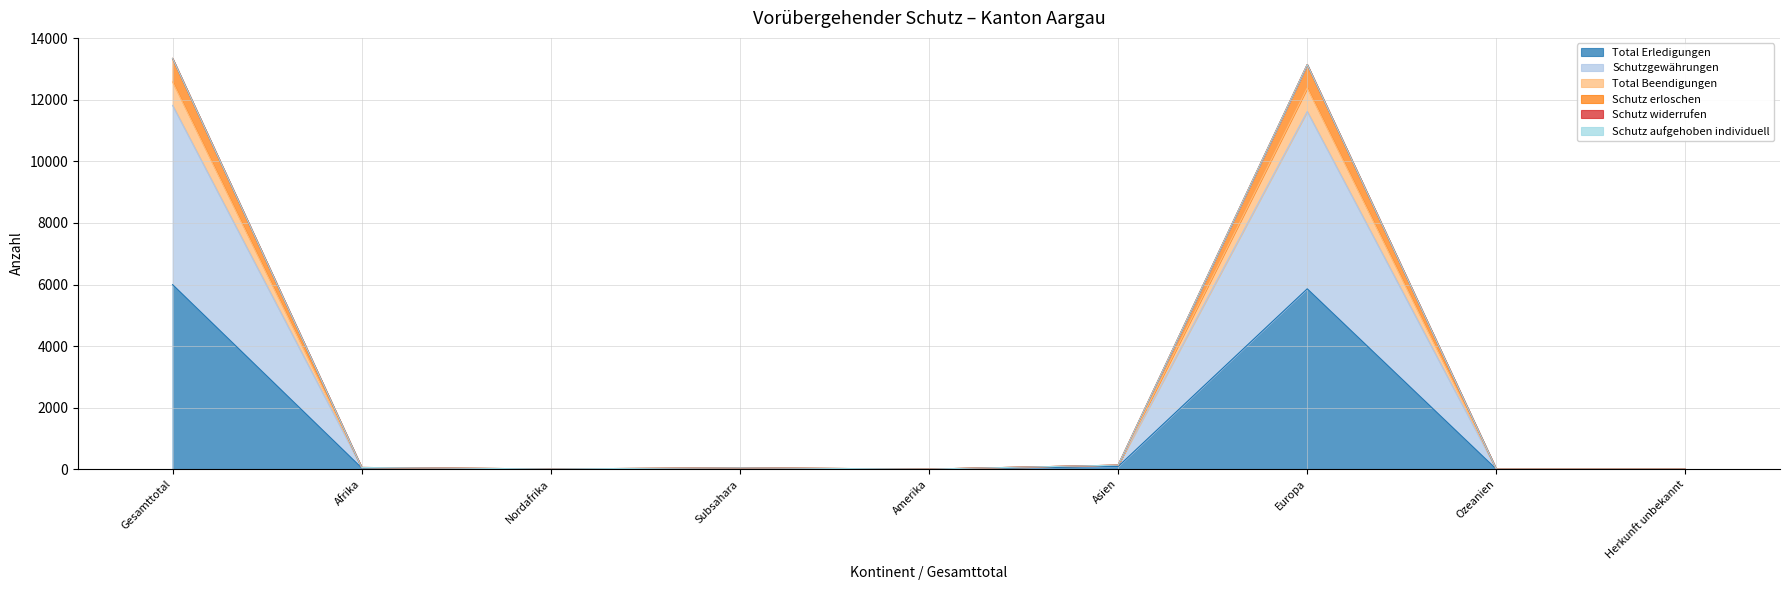

The value of Schutz erloschen at Afrika is 22. True or false?

False